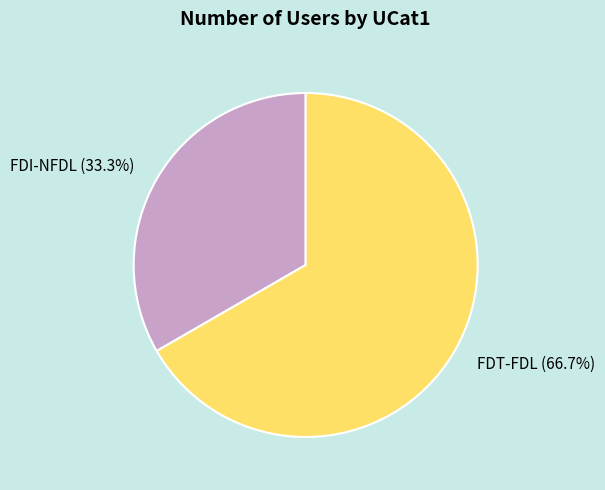

Which category has the biggest portion of the pie?

FDT-FDL